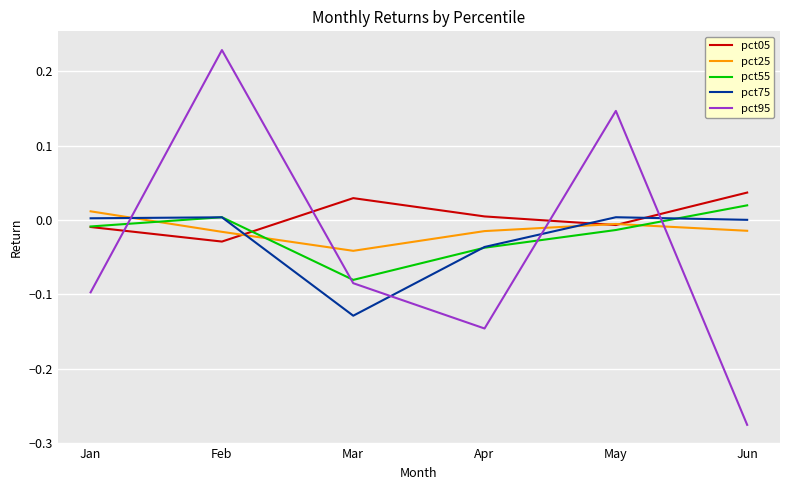

What are all the series names shown in the legend?

pct05, pct25, pct55, pct75, pct95